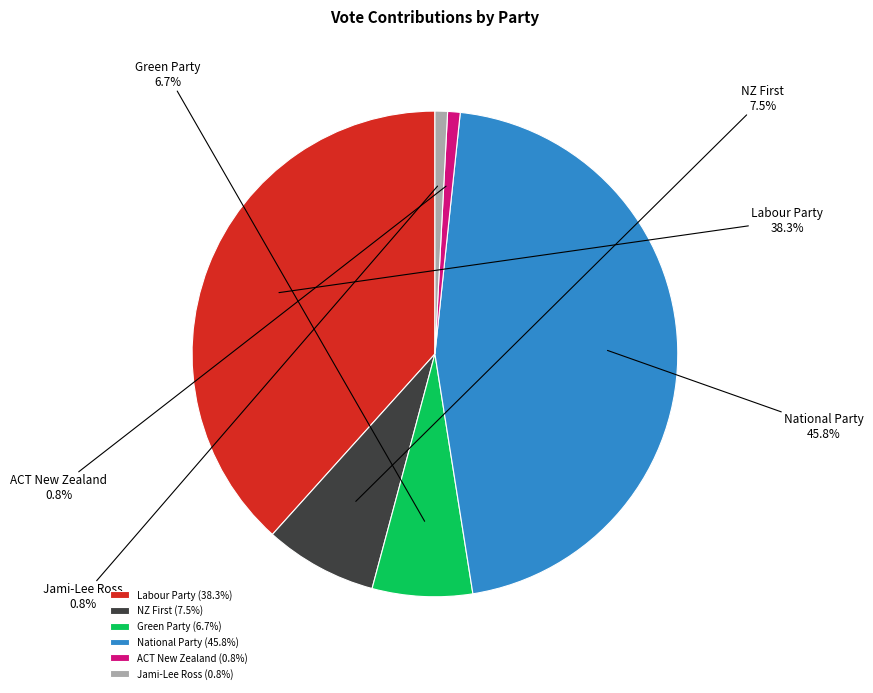

How many segments does this pie chart have?

6